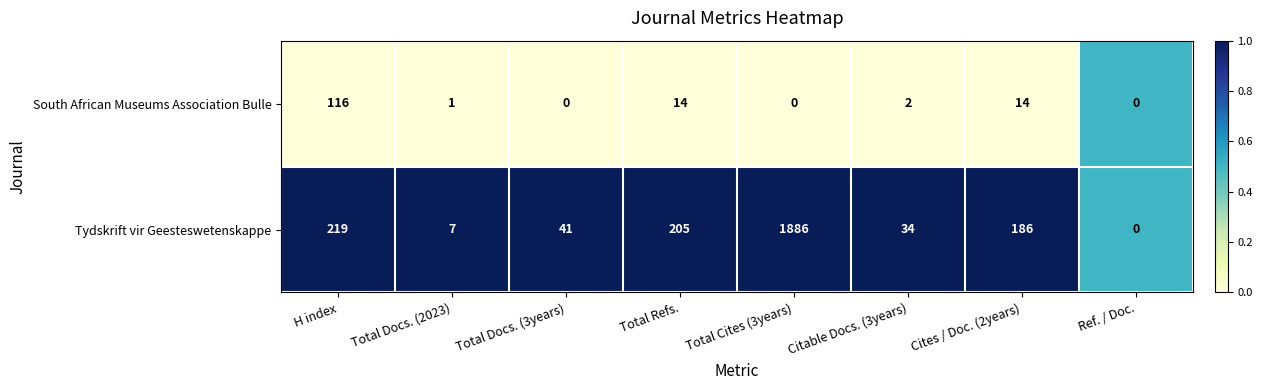

Which series has the largest range (max minus min)?

Tydskrift vir Geesteswetenskappe